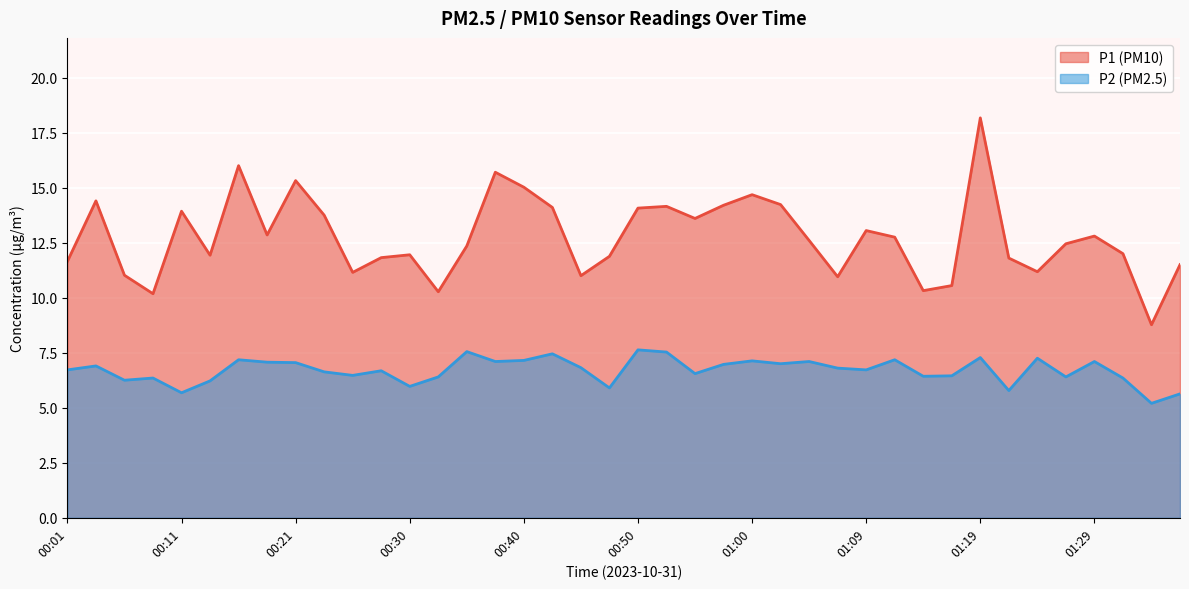

Which series has the largest range (max minus min)?

P1 (PM10)